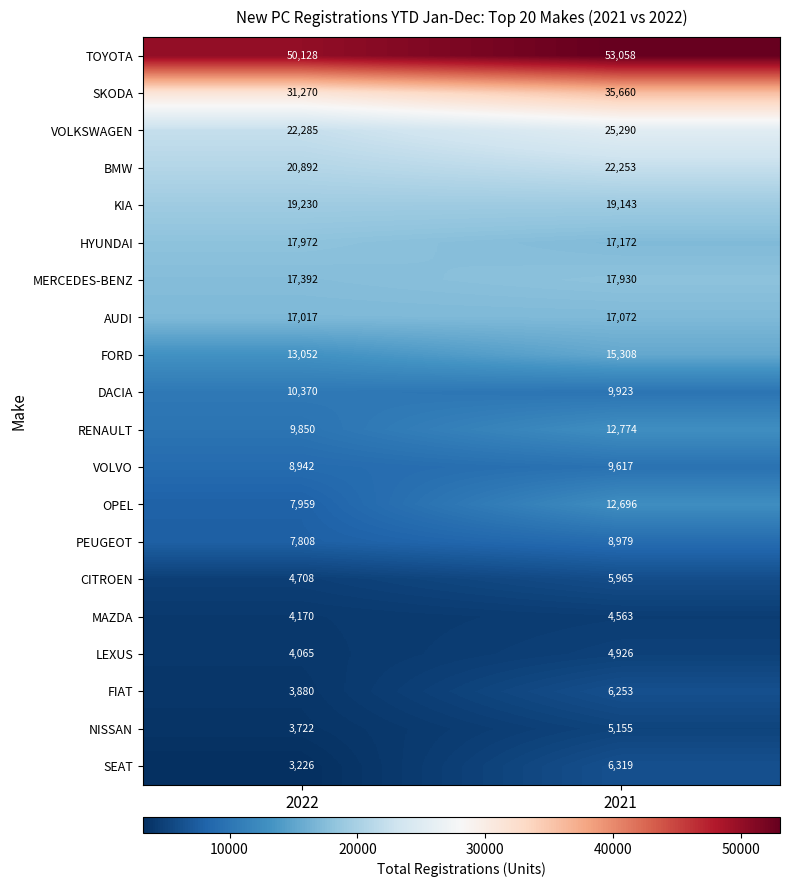

What is the smallest value displayed?

3226